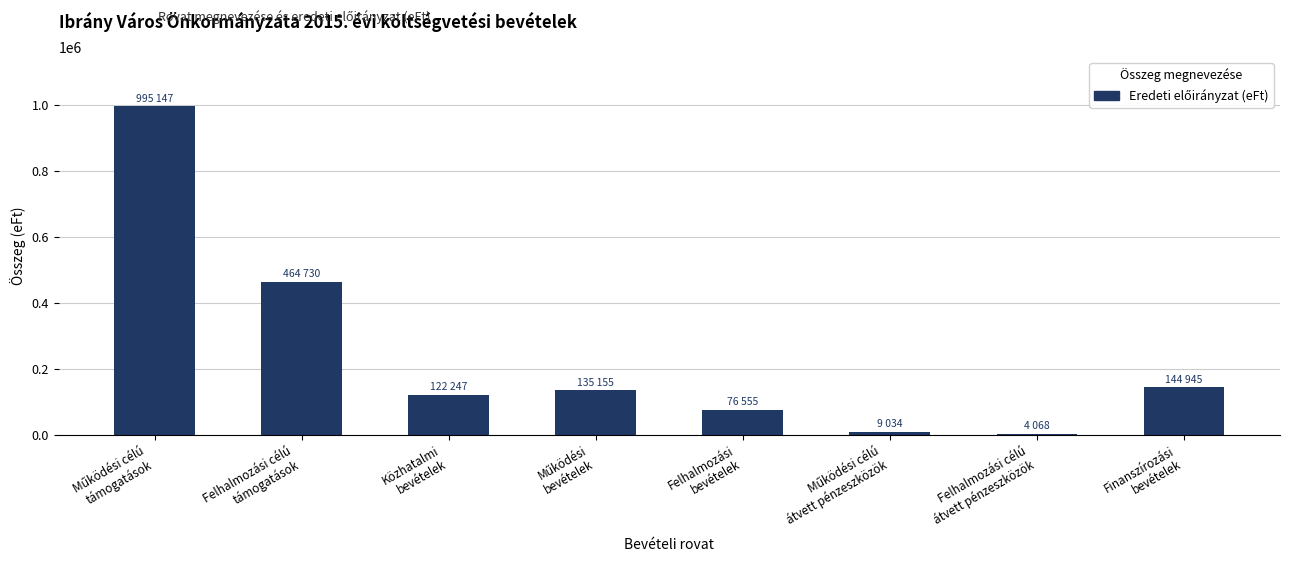

What is the greatest value displayed?

995147